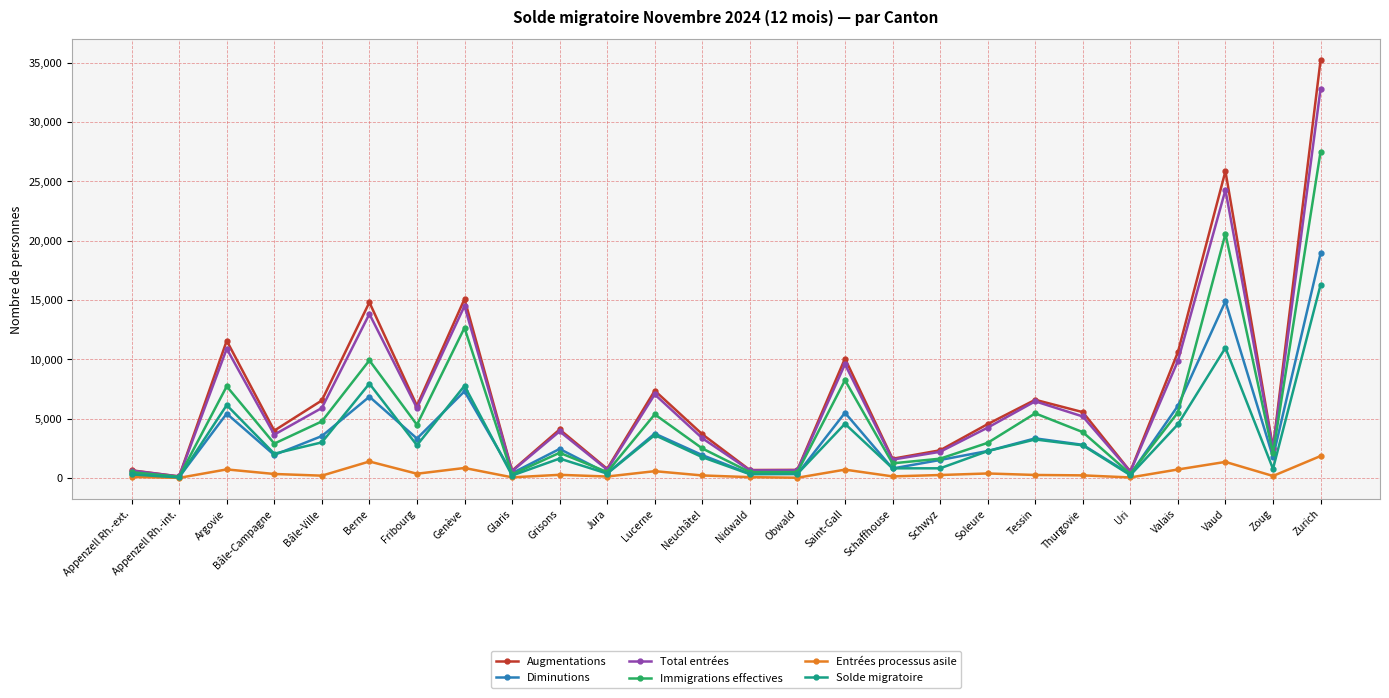

Is the value of Total entrées at Soleure greater than the value of Entrées processus asile at Neuchâtel?

Yes